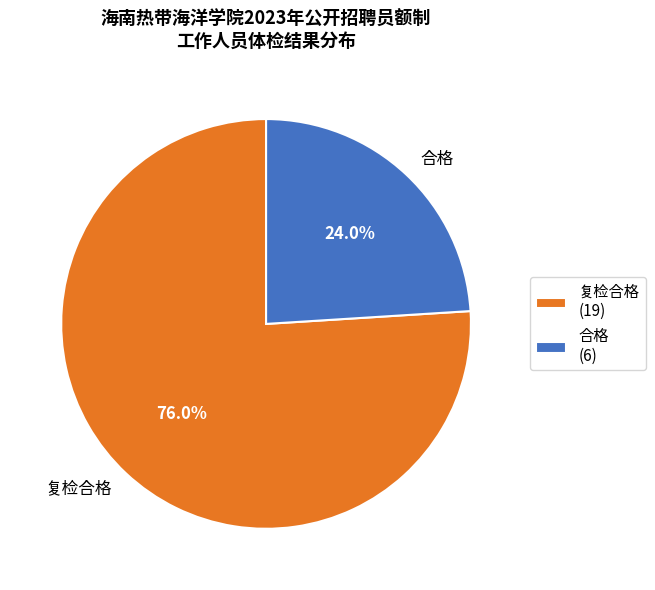

To the nearest percent, what is the difference between the largest and smallest slice percentages?

52%